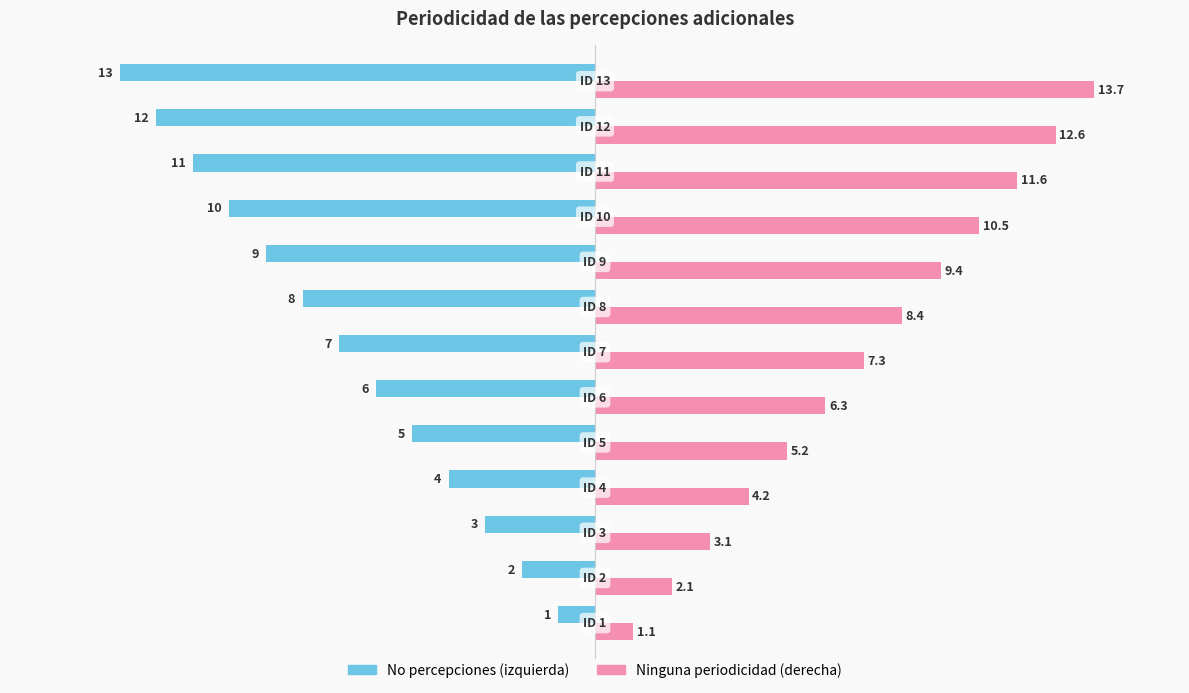

What are all the series names shown in the legend?

No percepciones (izquierda), Ninguna periodicidad (derecha)